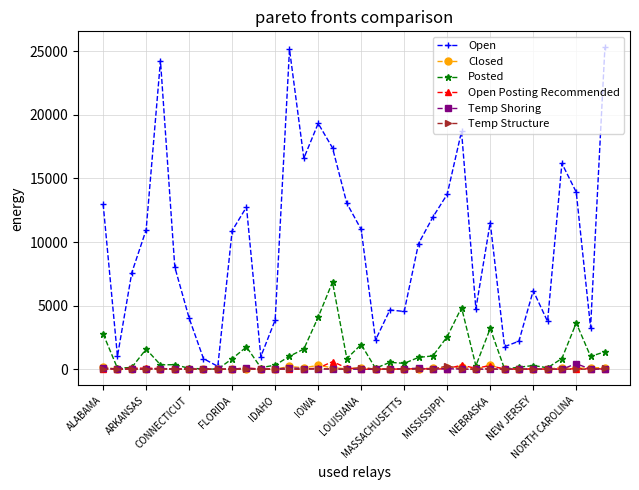

Which series has the largest total across all categories?

Open